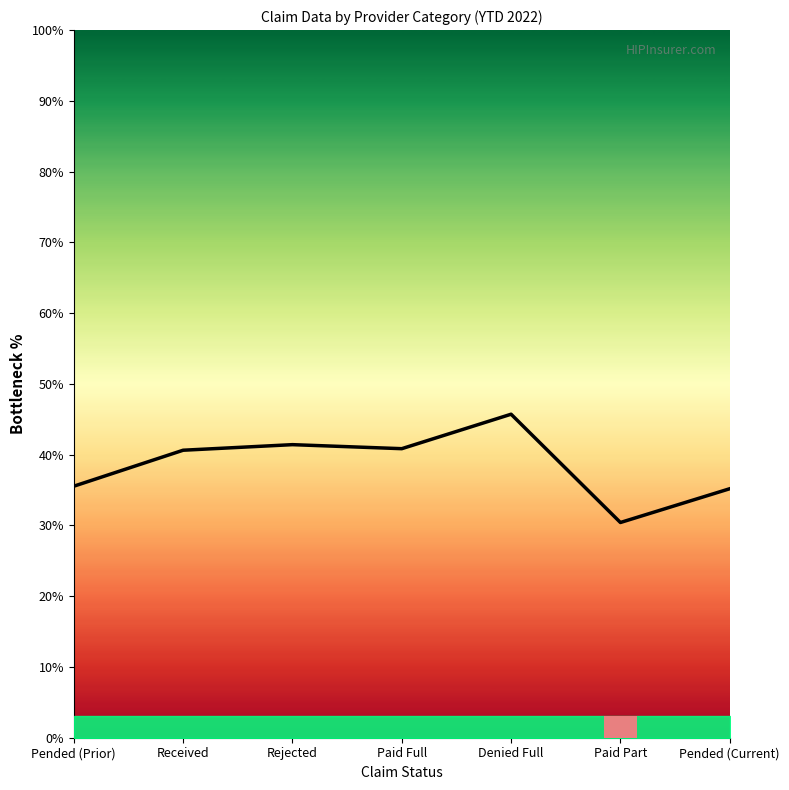

How many data points are above 40?

4